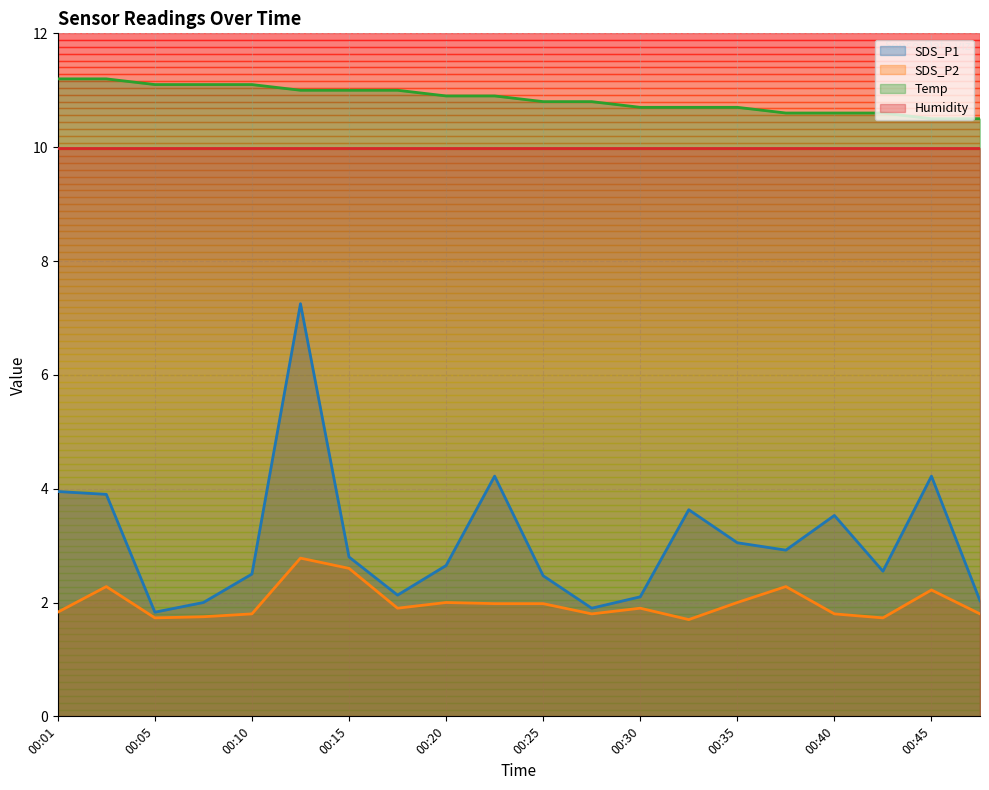

True or false: SDS_P2 and SDS_P1 intersect in this chart.

False